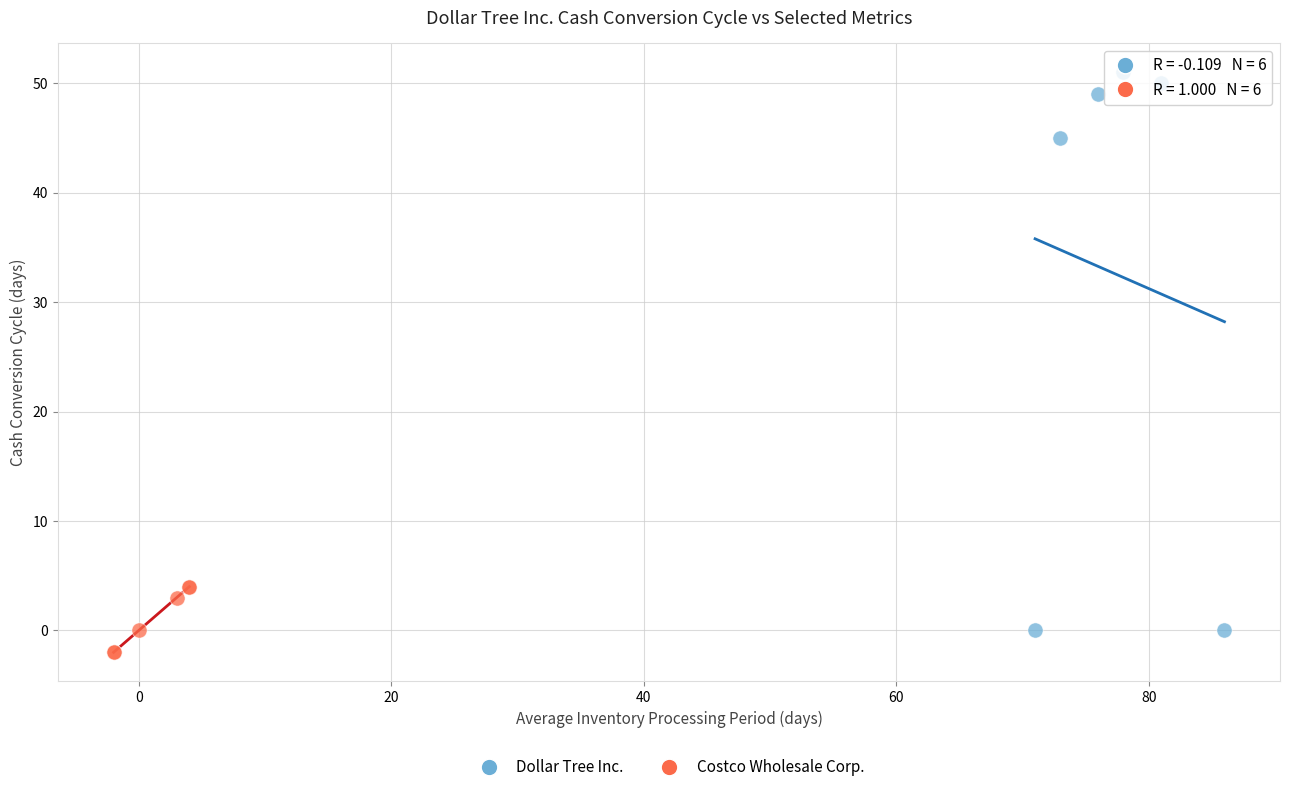

Which series contains the lowest Y value?

Costco Wholesale Corp.